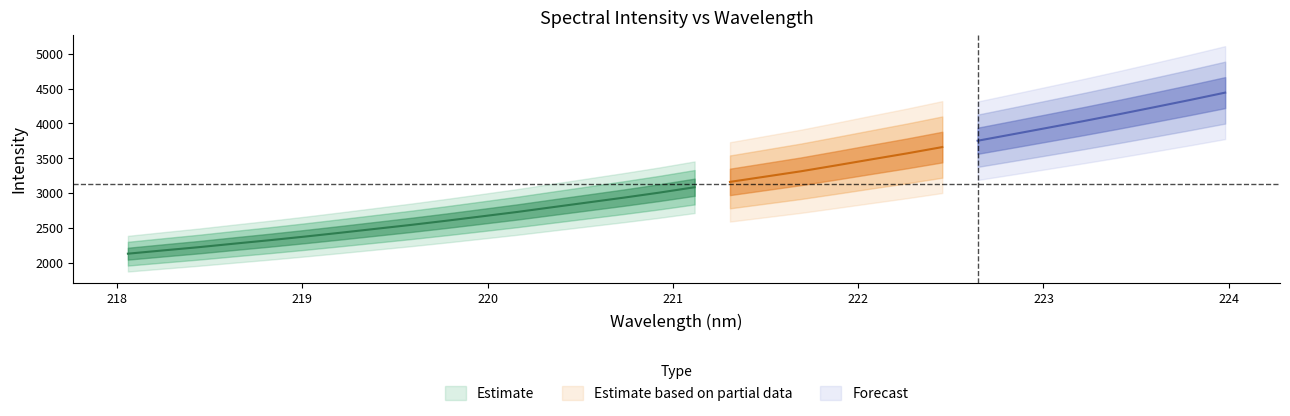

True or false: x and y intersect in this chart.

False